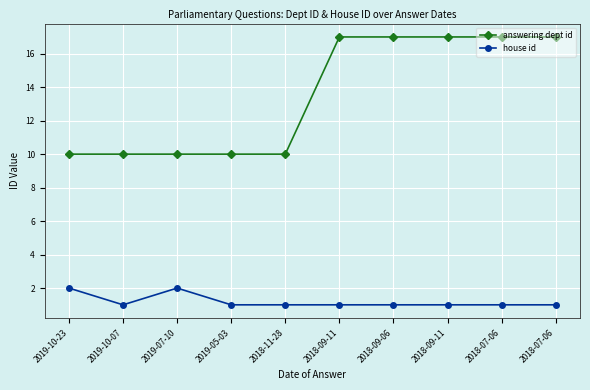

True or false: answering dept id has a value of 10 at 2019-07-10.

True